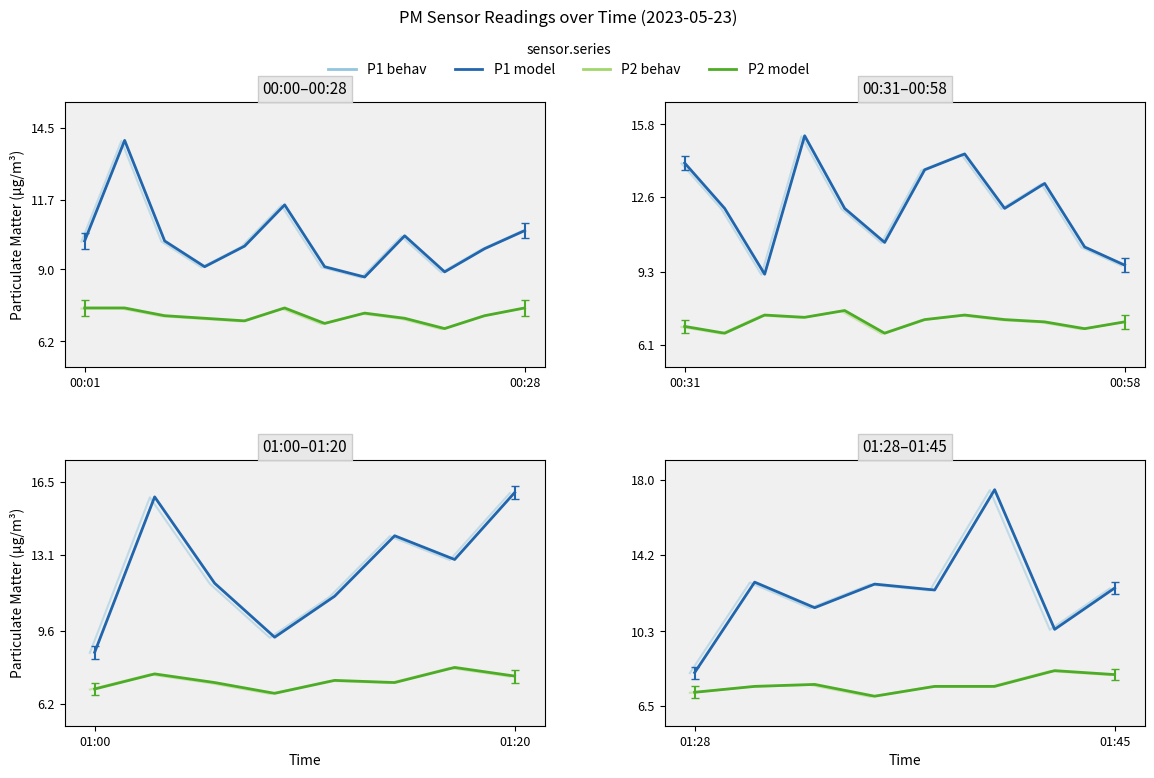

Which category has the highest value in the P2 (model) series?

6